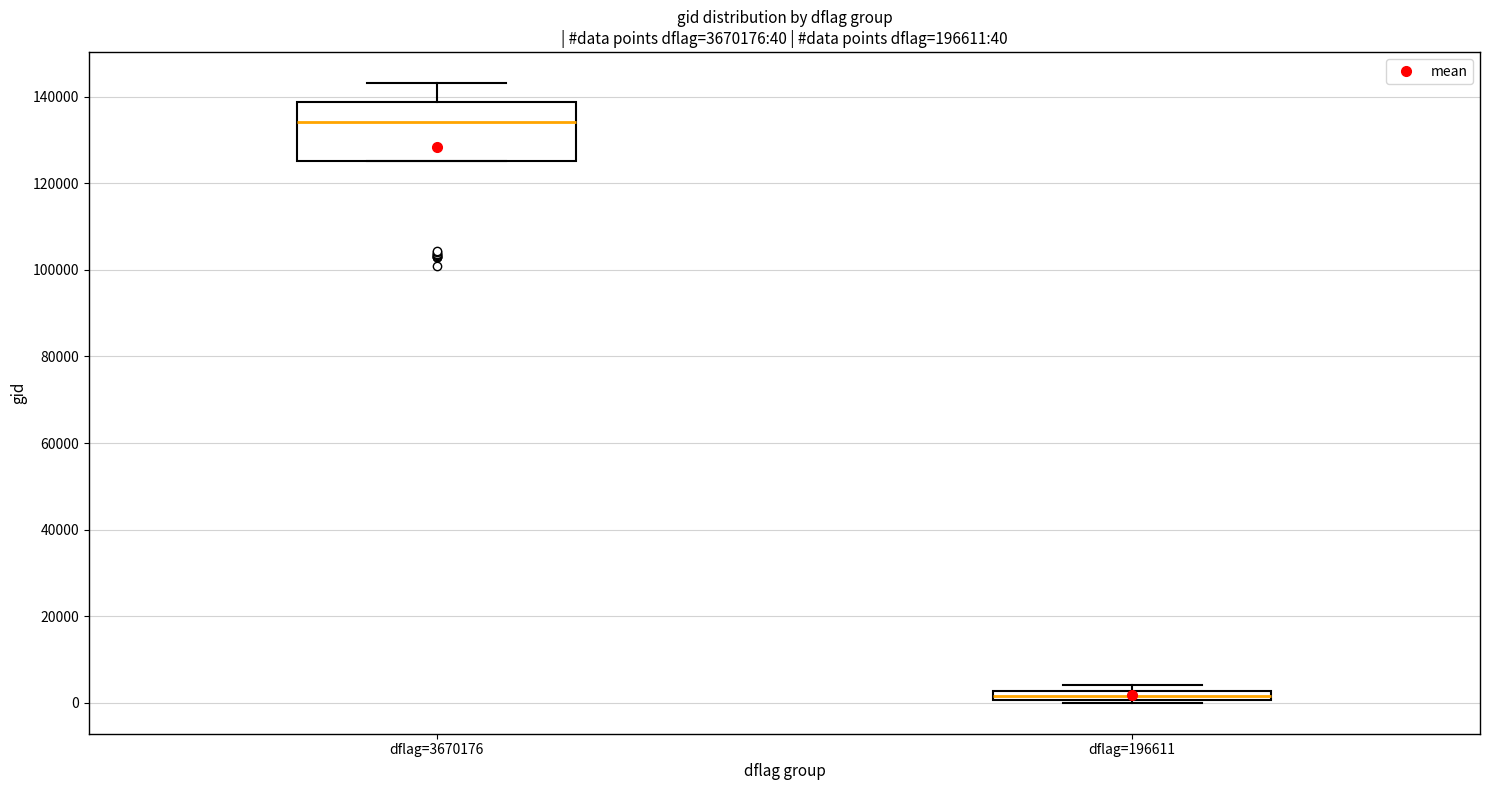

Which box is the tallest, from its lower edge to its upper edge?

dflag=3670176